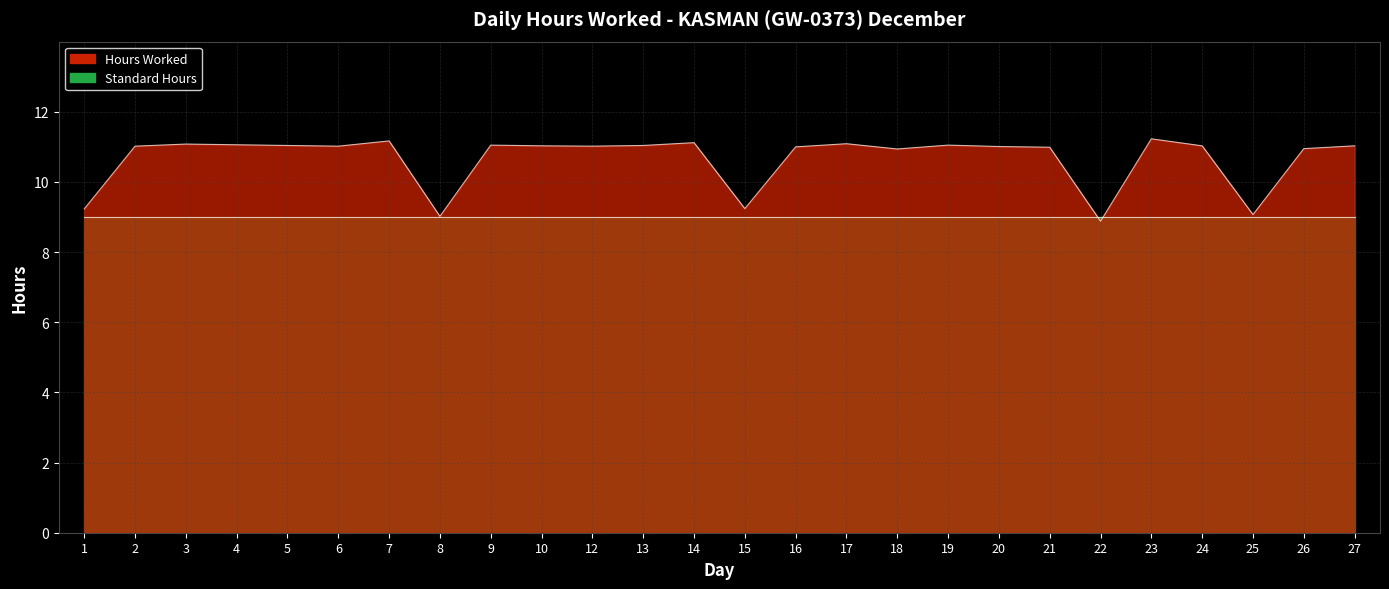

What is the value of the 16th point from the left?

11.1